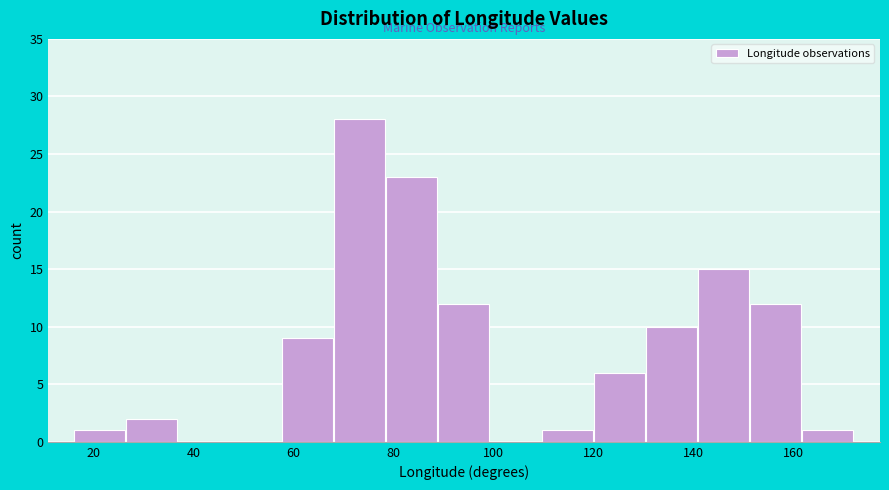

Reading left to right, list every bar in this chart as the range it spans on the x-axis followed by its height. Neither the bar edges nor the heights are printed on the chart, so give them approximately, as read against the axes.

16 to 26: 1
26 to 36: 2
36 to 48: 0
48 to 58: 0
58 to 68: 9
68 to 78: 28
78 to 88: 23
88 to 100: 12
100 to 110: 0
110 to 120: 1
120 to 130: 6
130 to 140: 10
140 to 152: 15
152 to 162: 12
162 to 172: 1